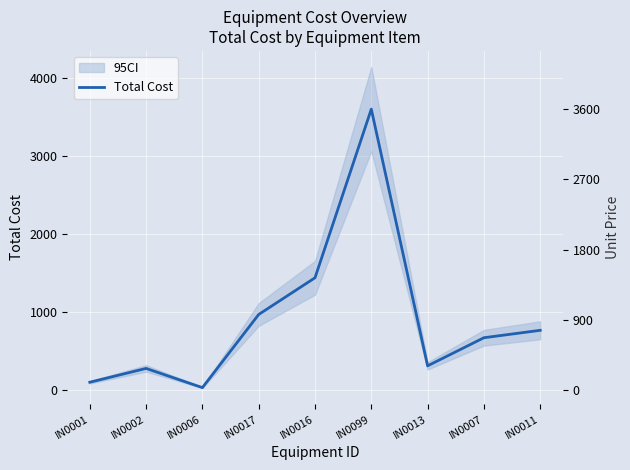

Approximately how many times larger is the value at IN0013 compared to IN0011?

0.4